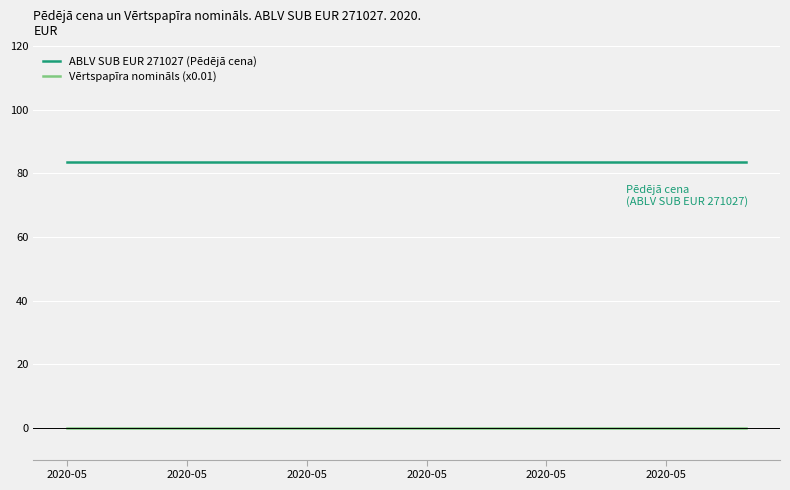

What is the maximum value shown in the chart?

83.6